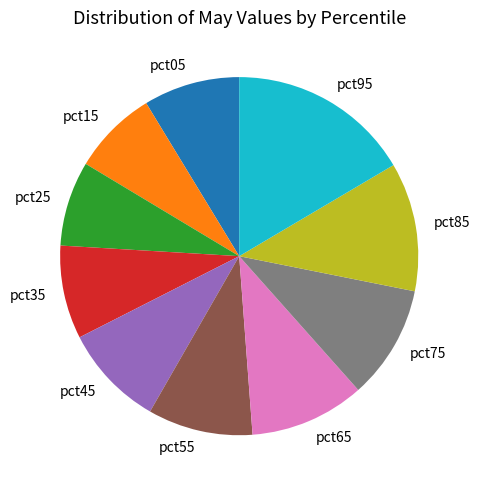

Does any single category account for the majority?

No